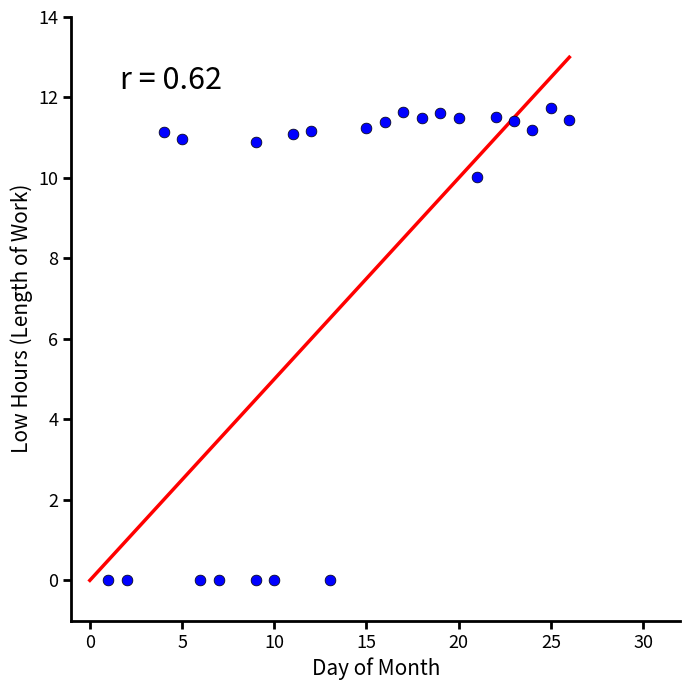

What is the range of X values (max minus min)?

25.0